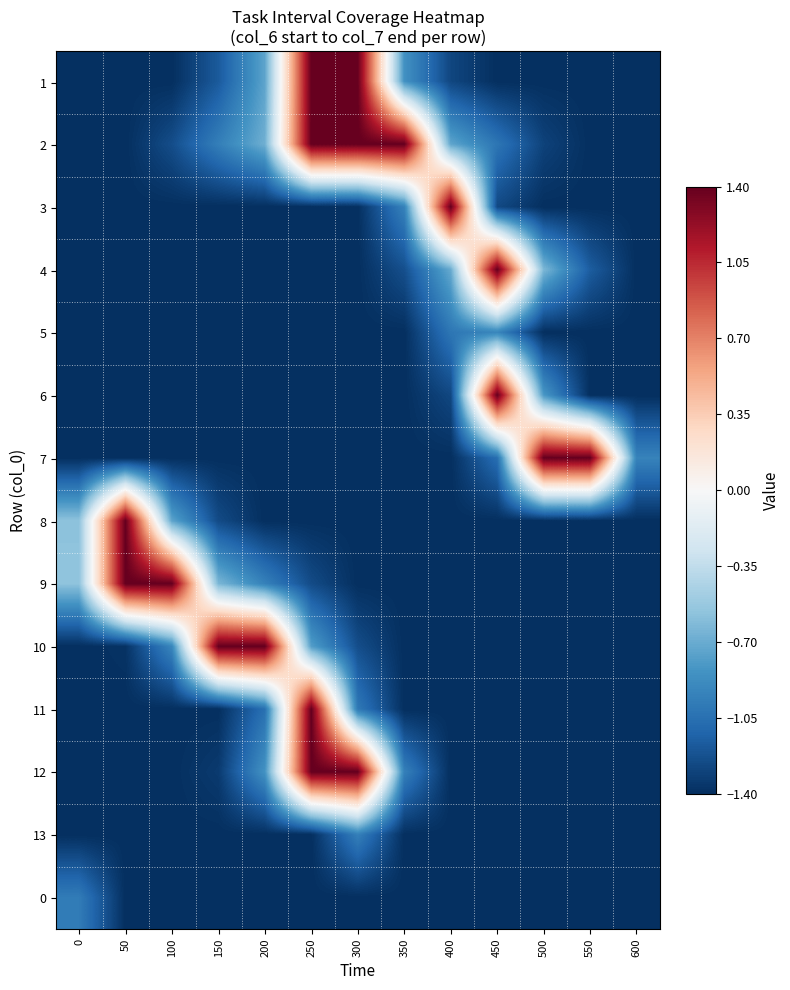

What is the difference between the highest and lowest values at 350?

2.8